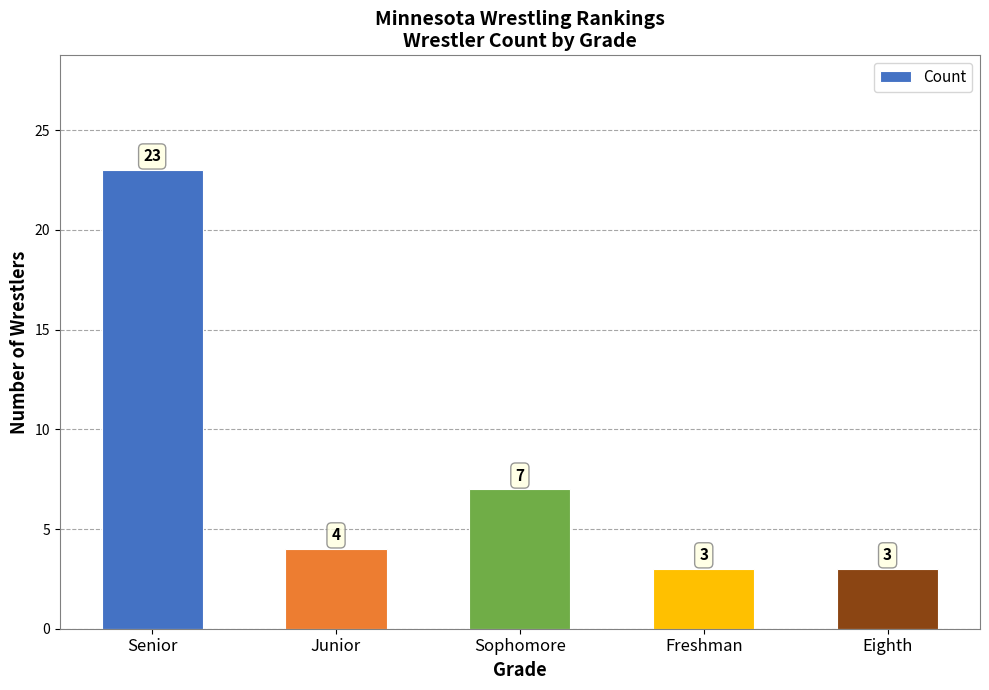

True or false: the data shows 6 at Senior.

False